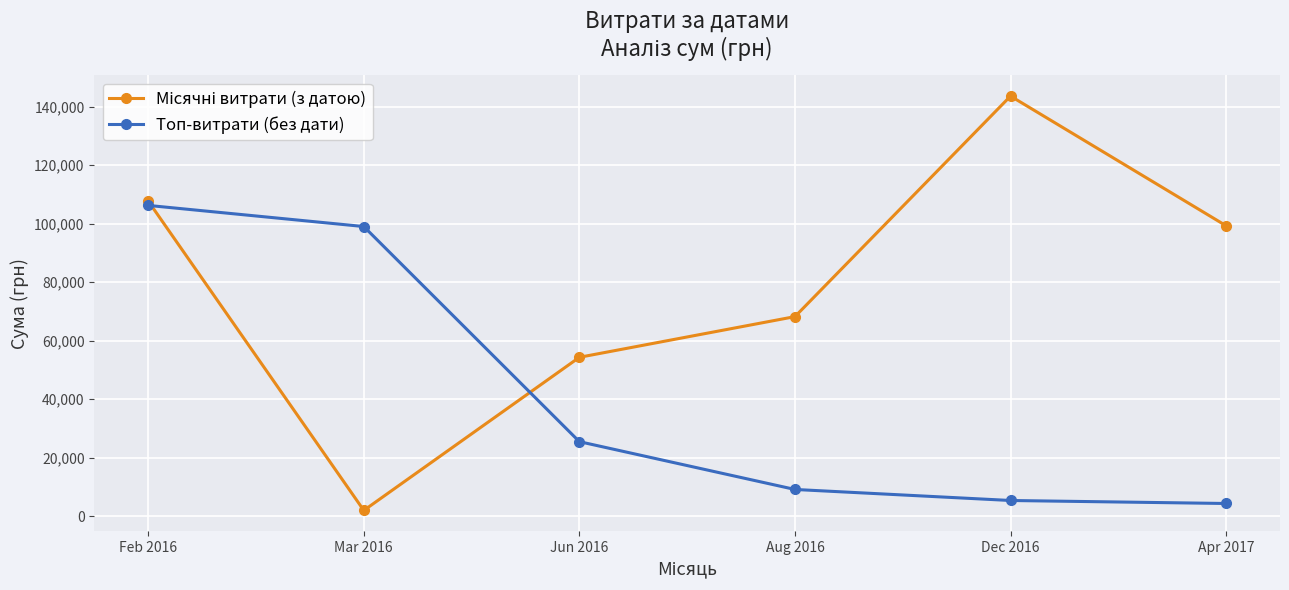

What is the difference between the maximum and minimum values in the Топ-витрати (без дати) series?

101843.3